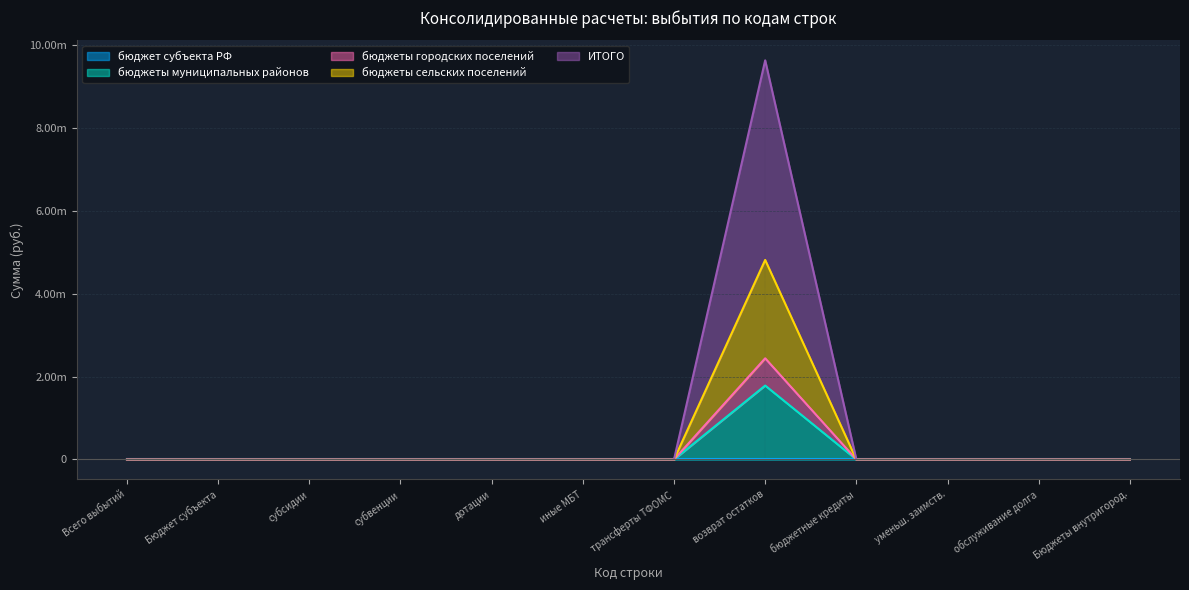

At which category is the sum across all series the highest?

возврат остатков